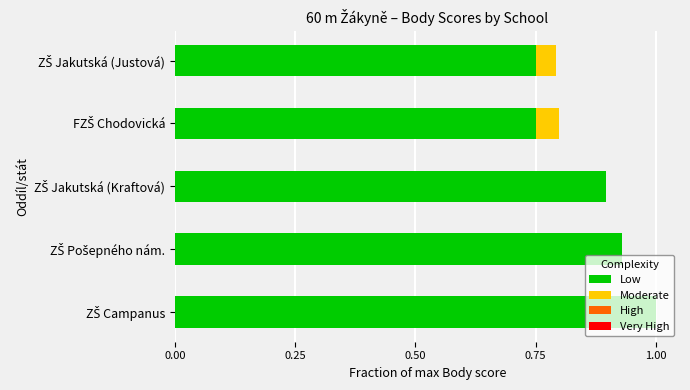

What is the highest value of the Low series?

1.0